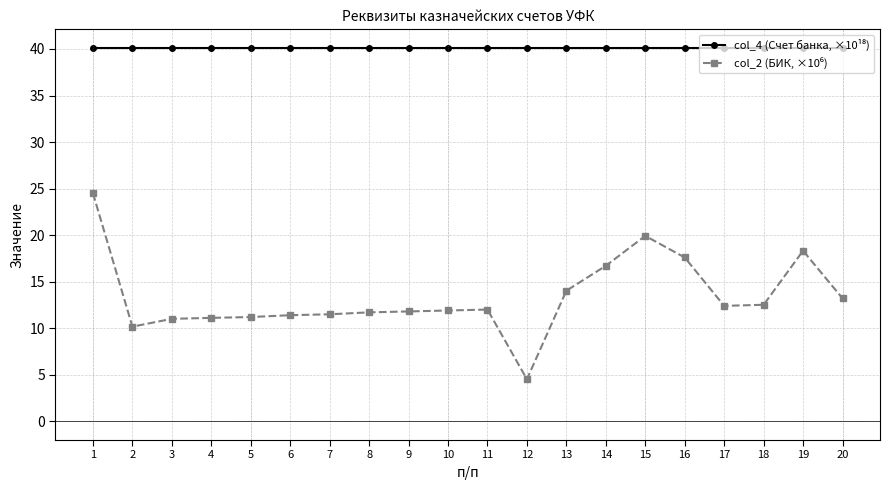

What is the difference between the highest and lowest values at 20?

26.9